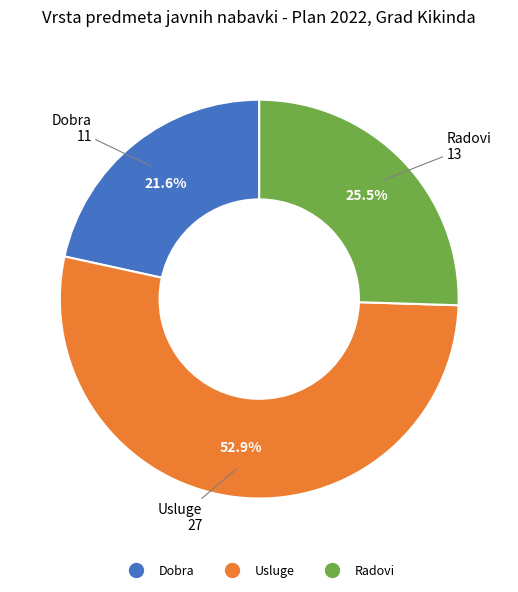

How many slices are in this pie chart?

3